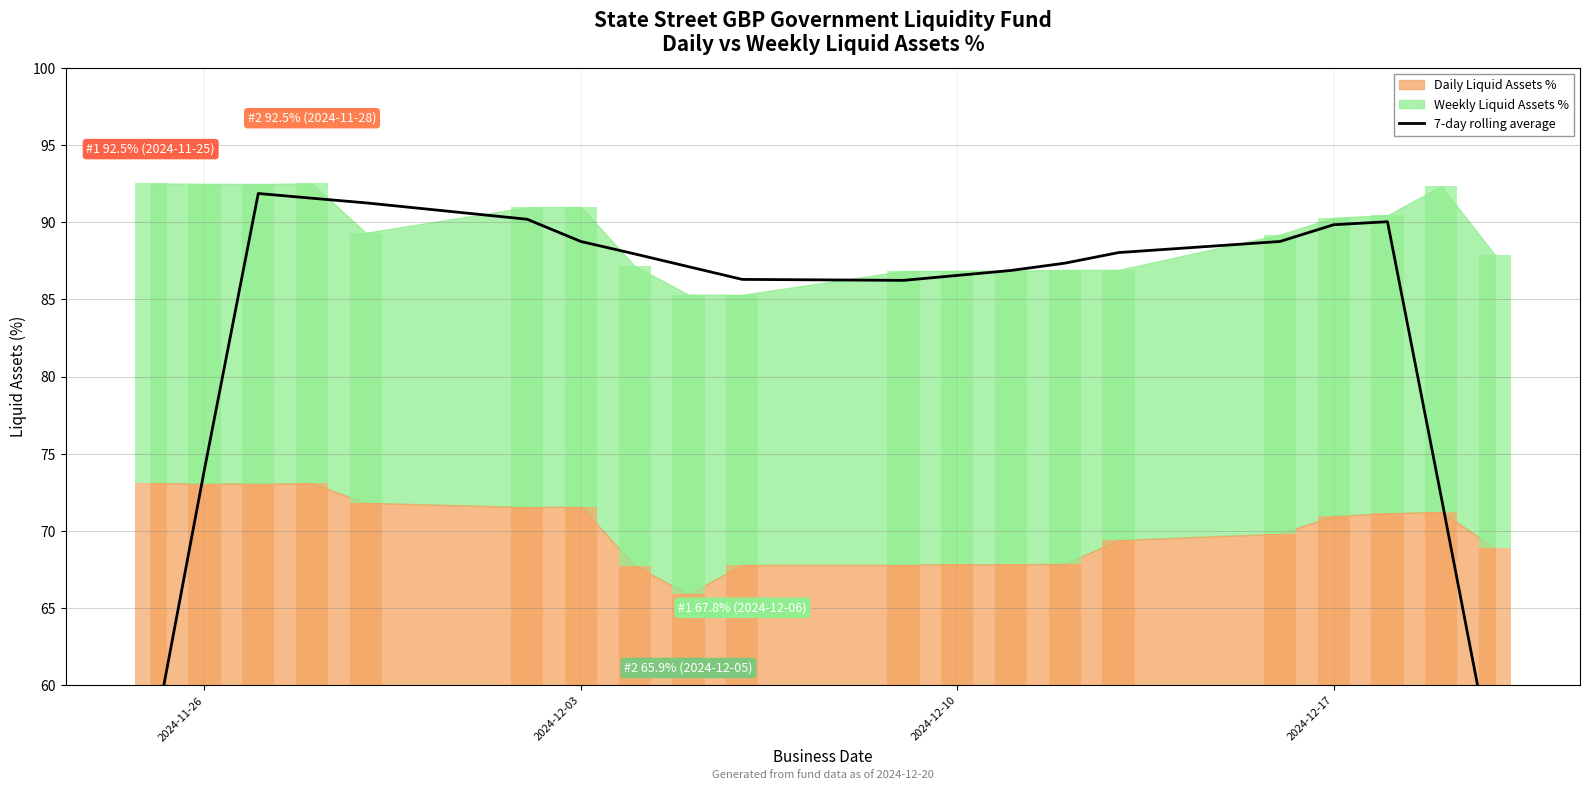

What is the difference between the maximum and minimum values?

37.7